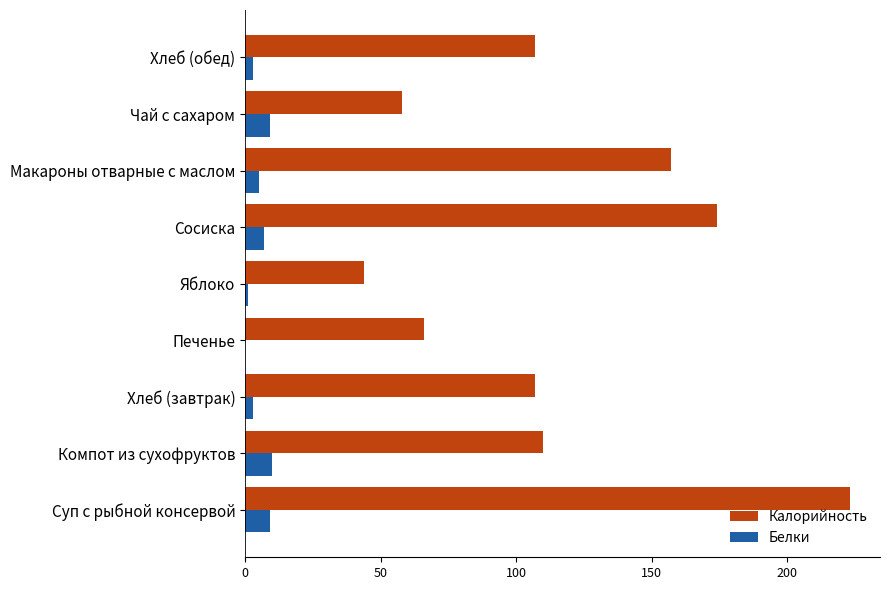

Is it true that Калорийность equals 223 at Суп с рыбной консервой?

True